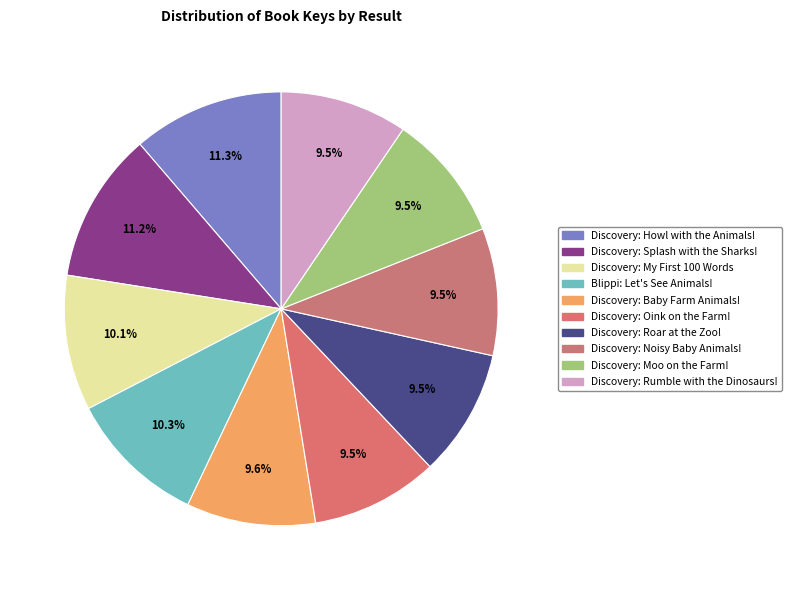

Is there any slice that represents more than half of the pie?

No